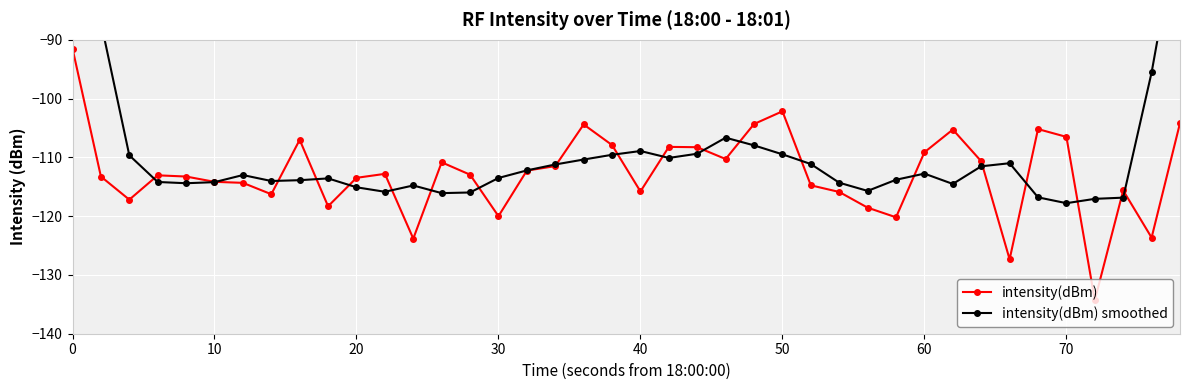

The intensity(dBm) series shows -113.5 at 20. True or false?

True